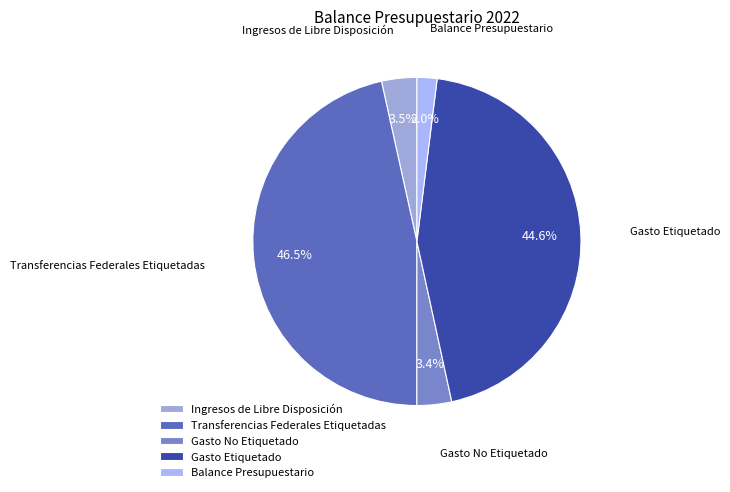

What is the ratio of the value at Balance Presupuestario to the value at Gasto No Etiquetado?

0.6